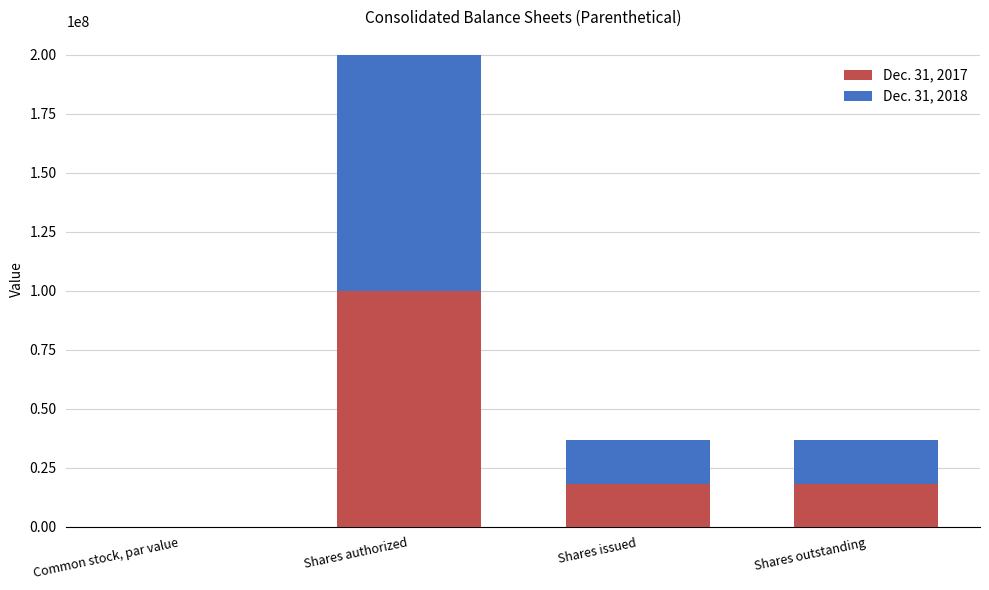

The Dec. 31, 2017 series shows 150454331.7 at Shares authorized. True or false?

False